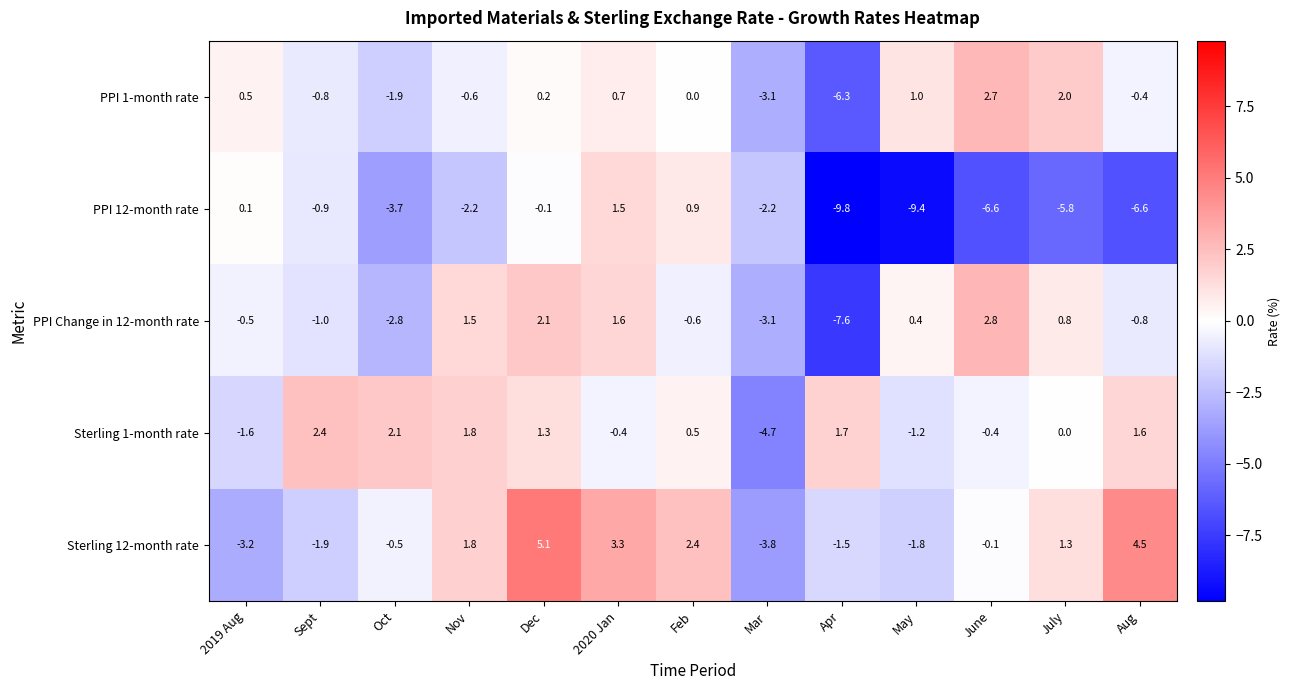

What is the difference between the PPI 1-month rate values at May and Apr?

7.3